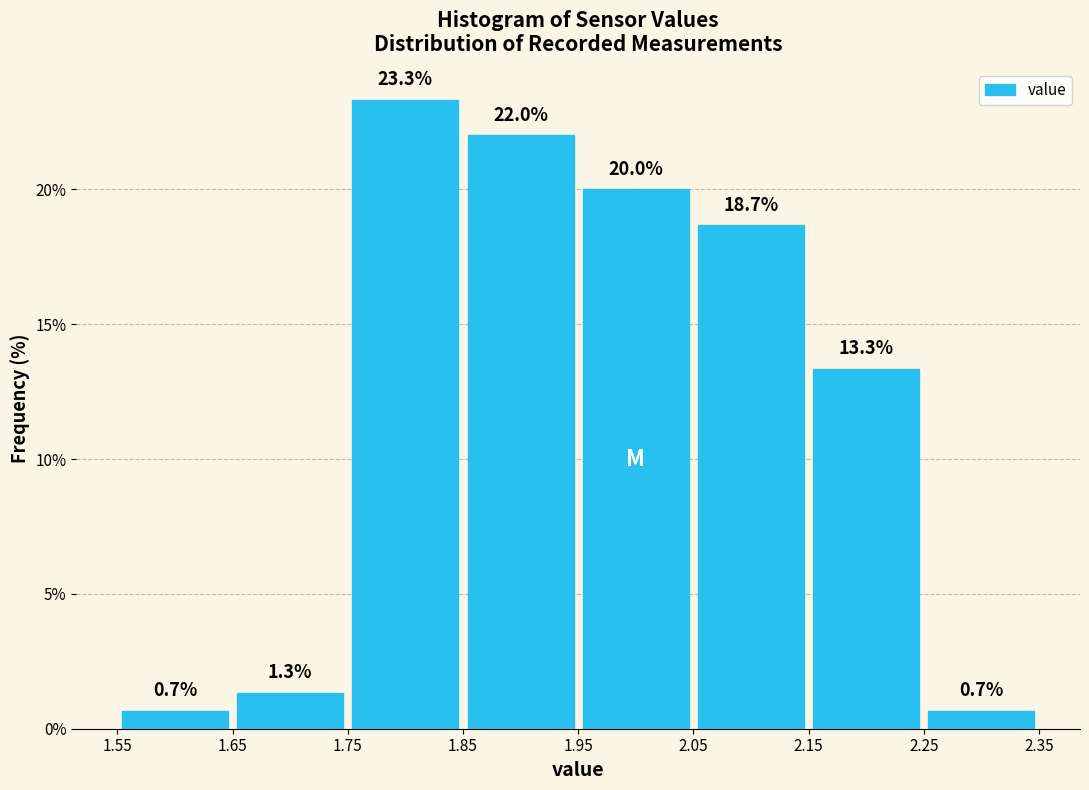

What is the height of the bar covering 1.85 to 1.95 on the x-axis?

22.0